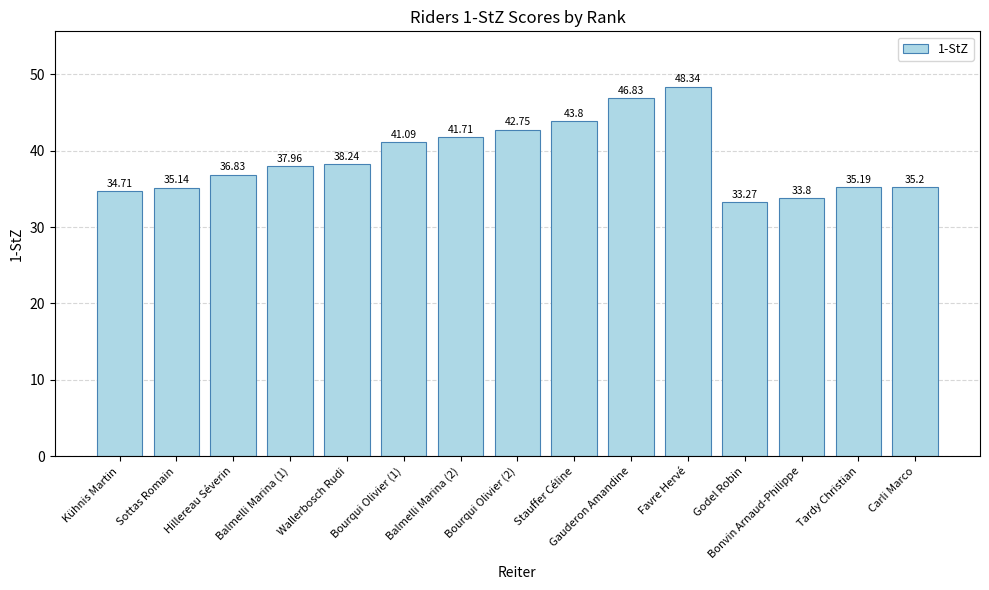

Reading left to right, transcribe all the data shown in this chart.

34.7	35.1	36.8	38.0	38.2	41.1	41.7	42.8	43.8	46.8	48.3	33.3	33.8	35.2	35.2